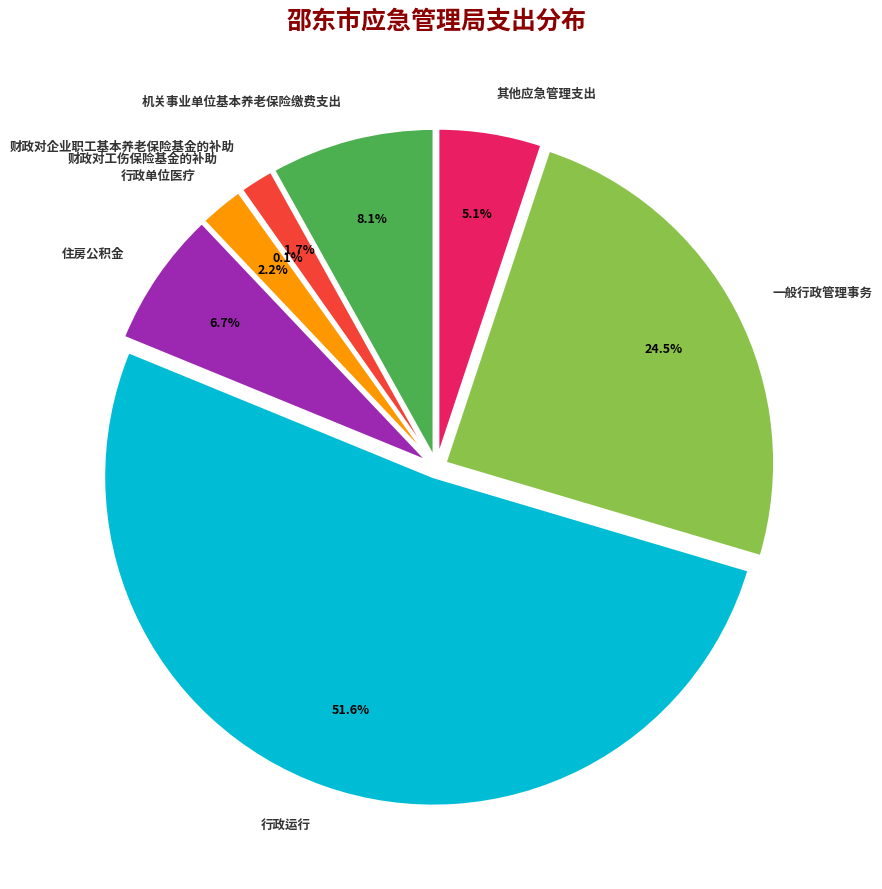

What percentage is the 其他应急管理支出 slice, to the nearest percent?

5%